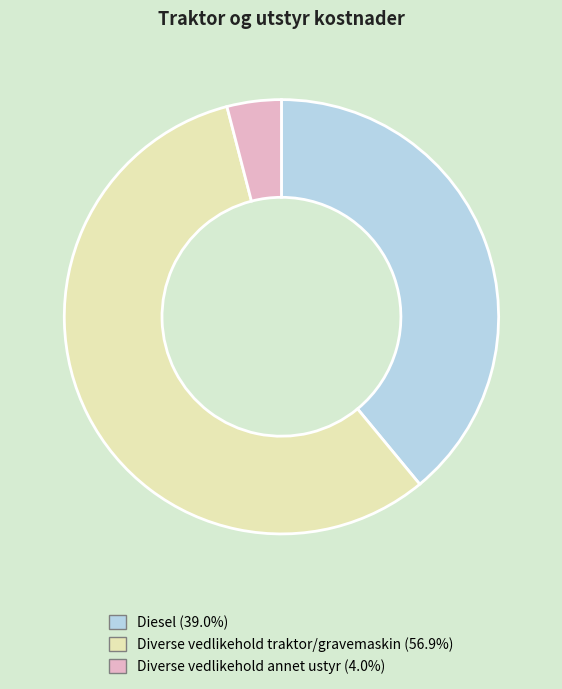

What is the ratio of the value at Diverse vedlikehold traktor/gravemaskin (56.9%) to the value at Diverse vedlikehold annet ustyr (4.0%)?

14.1